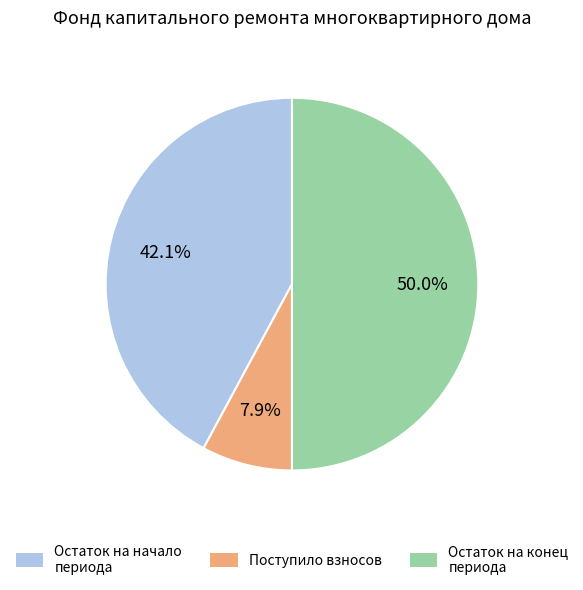

Which slice is the largest?

Остаток на конец периода